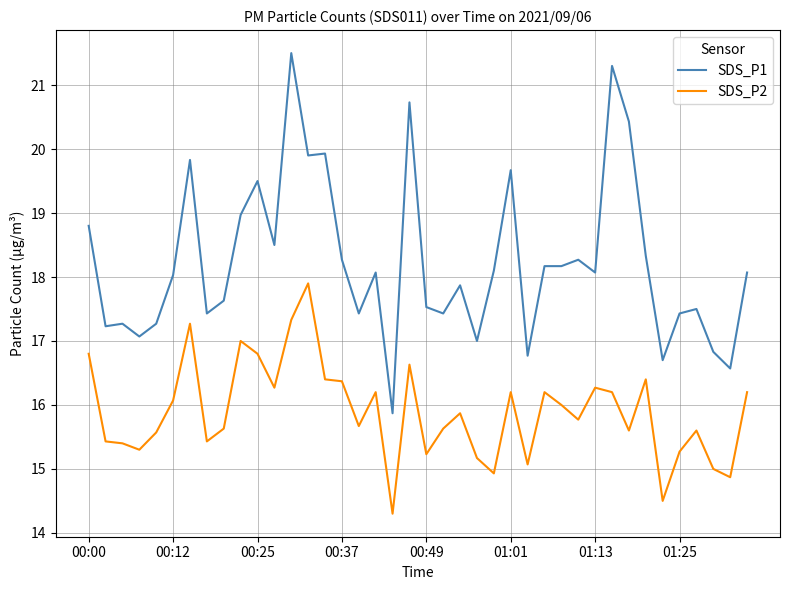

Which series has the largest total across all categories?

SDS_P1